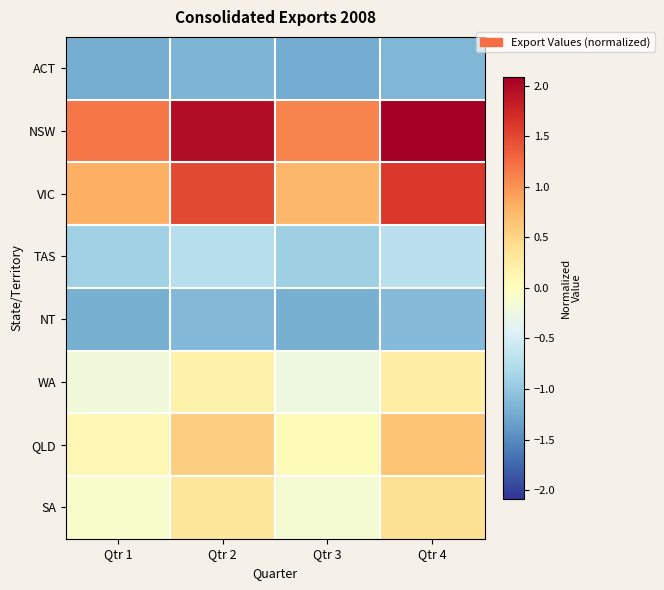

Which category has the lowest value across all series?

Qtr 3